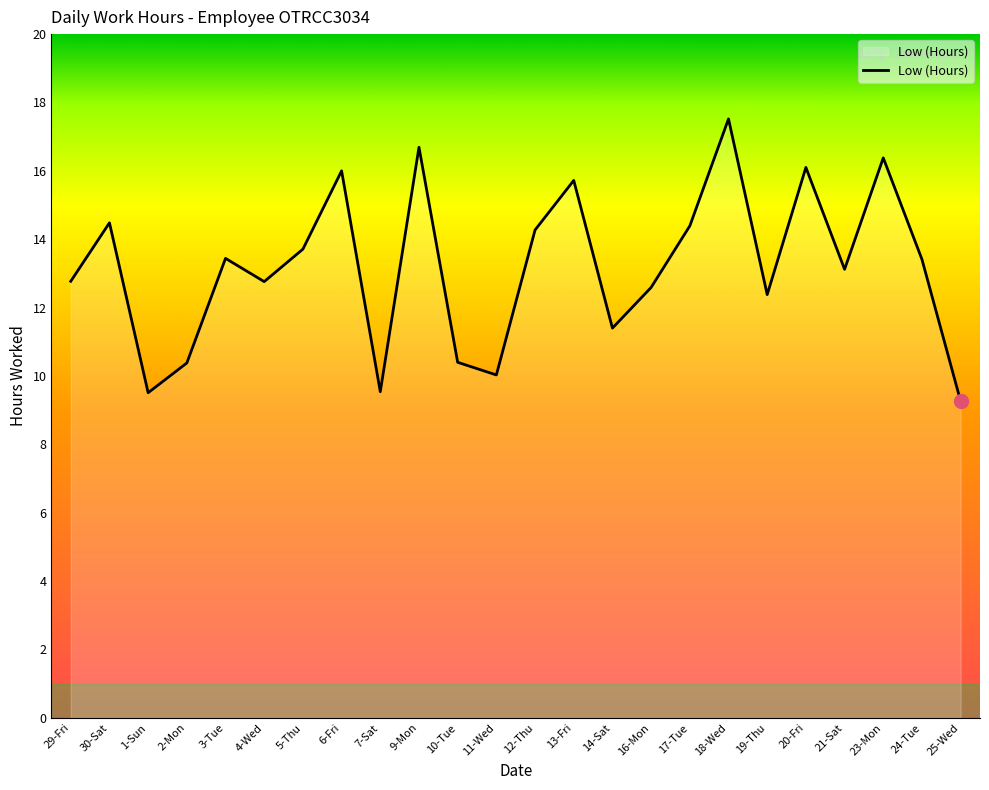

What position from the right is 24-Tue?

2